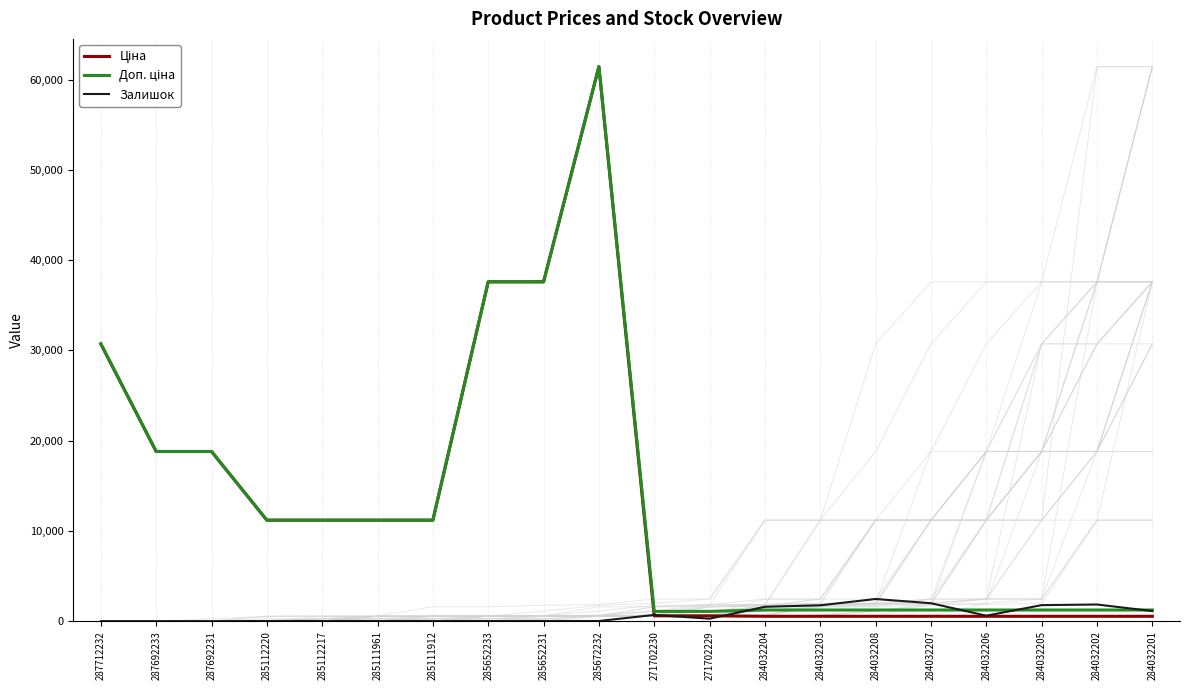

True or false: Залишок has more than 1 points higher than both neighbors.

True